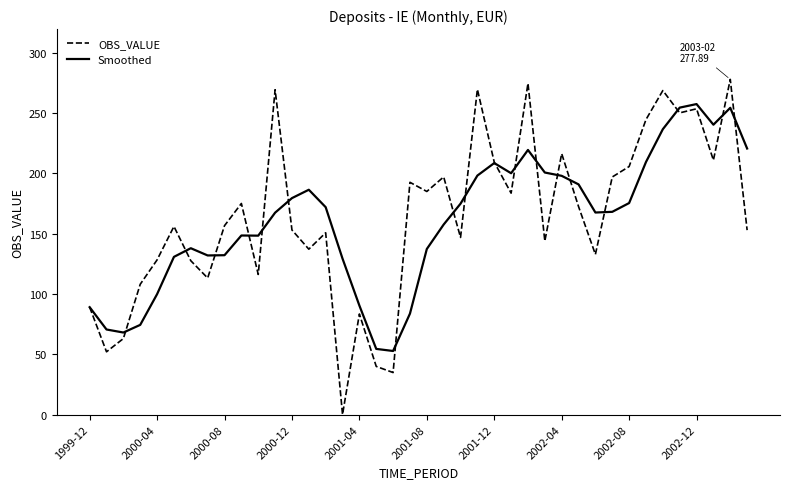

Which series has the widest spread of values?

OBS_VALUE